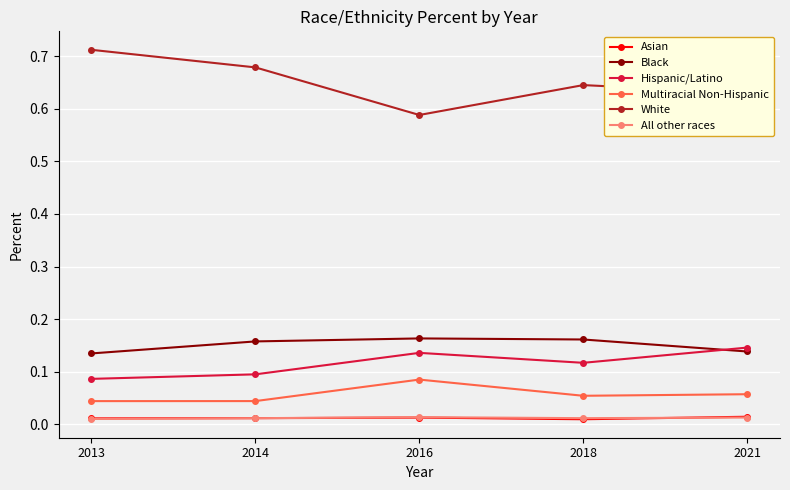

Which series has the widest spread of values?

White